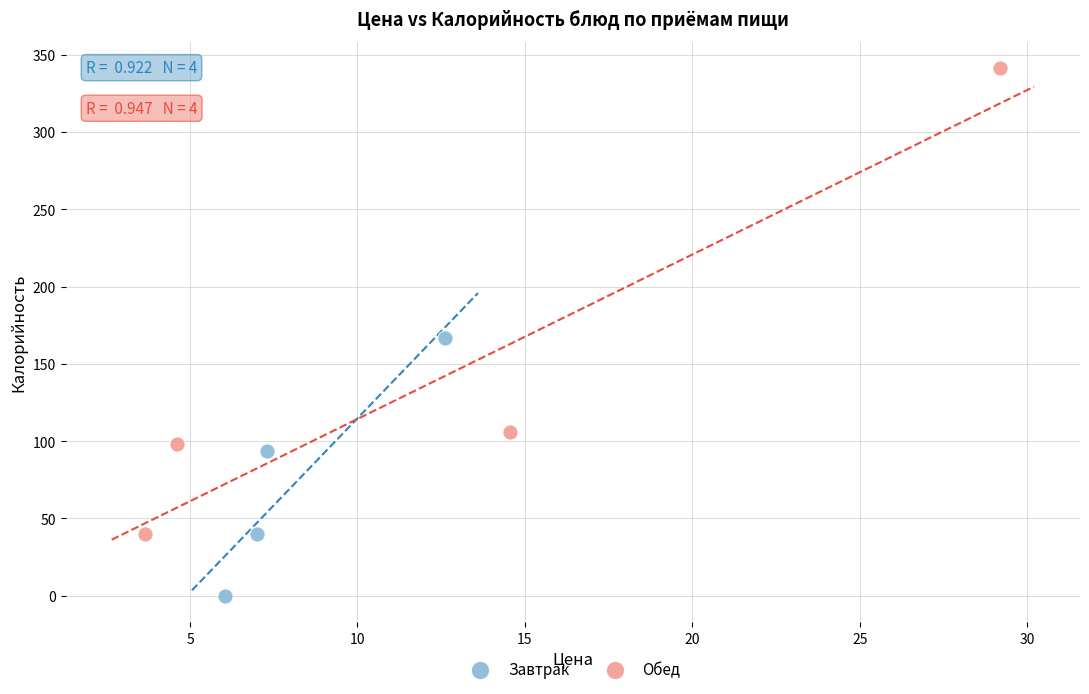

Which series has the largest Y range (max minus min)?

Обед